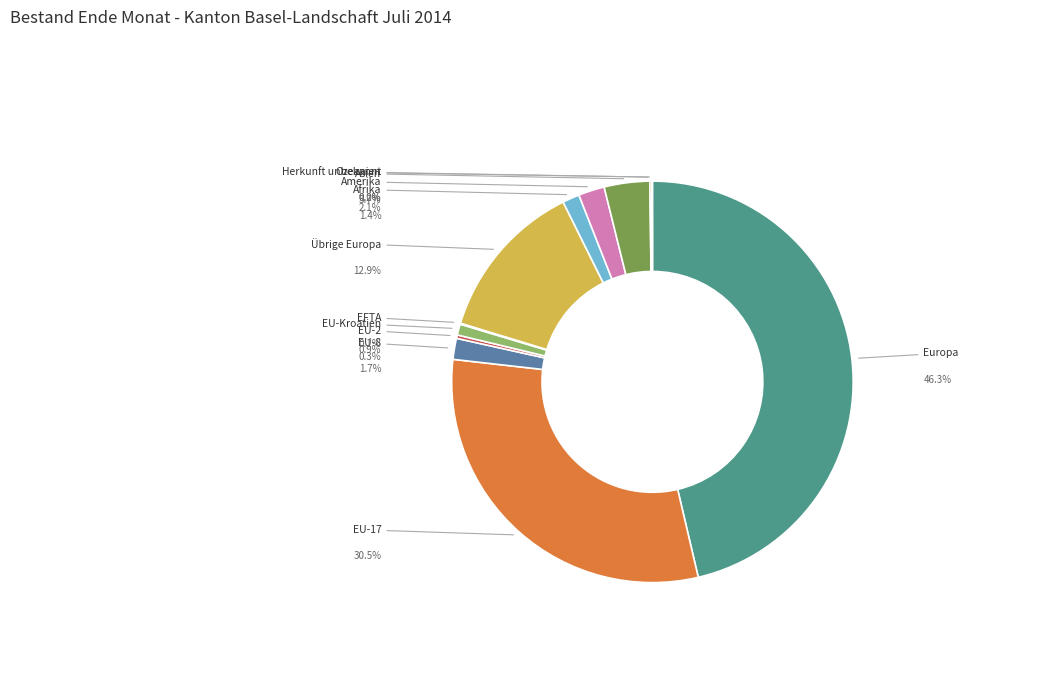

Is Ozeanien the majority of the pie?

No